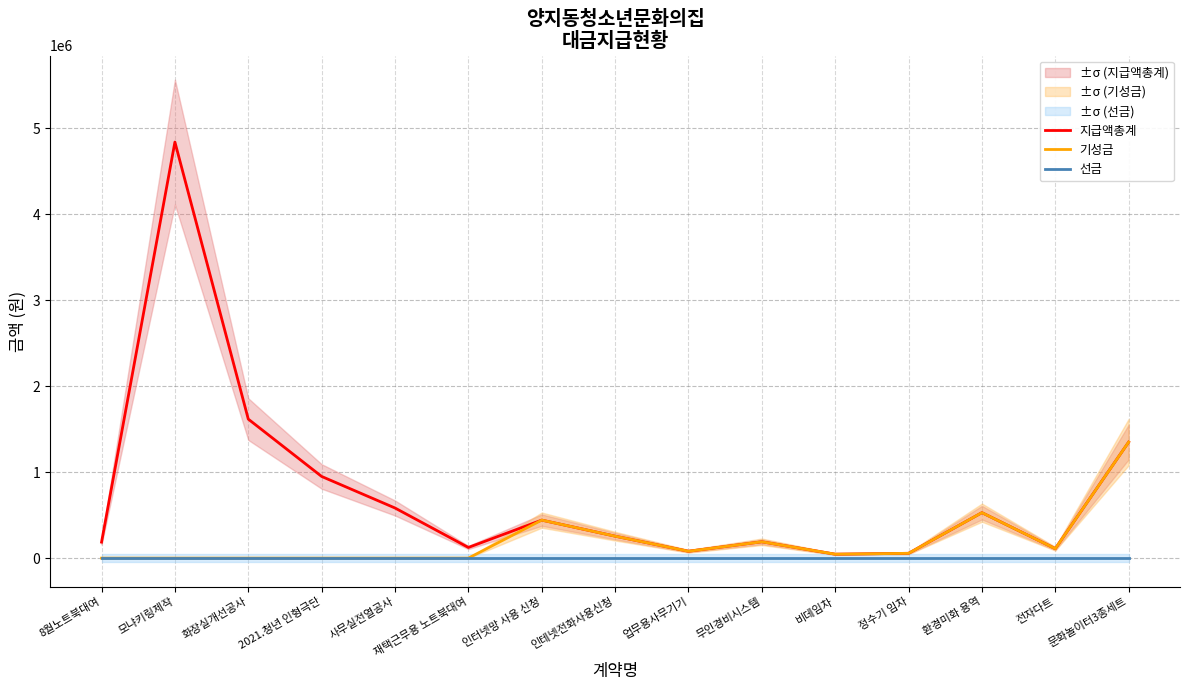

Which series changed the most between 화장실개선공사 and 재택근무용 노트북대여?

지급액총계